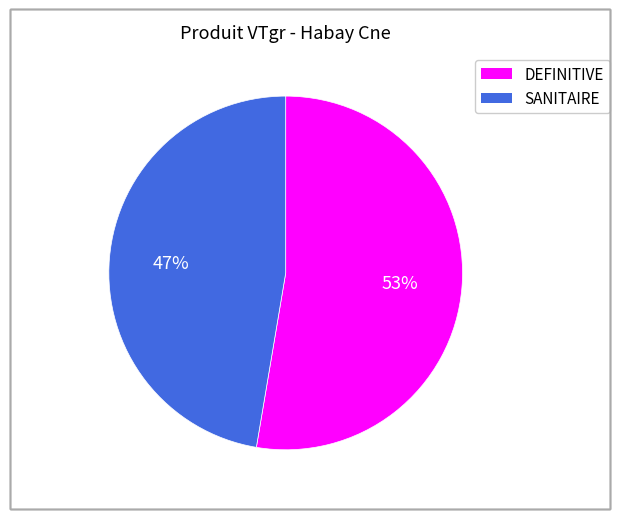

To the nearest percent, what percentage of the pie is DEFINITIVE?

53%